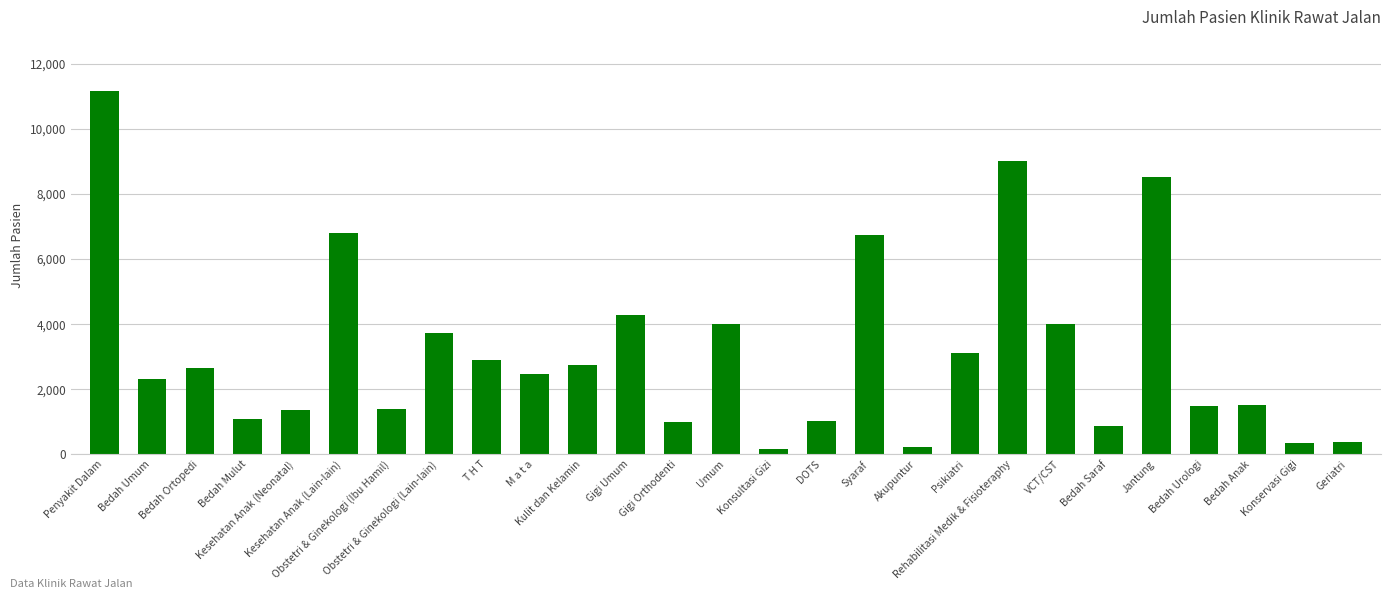

How many data points are less than 2469?

13